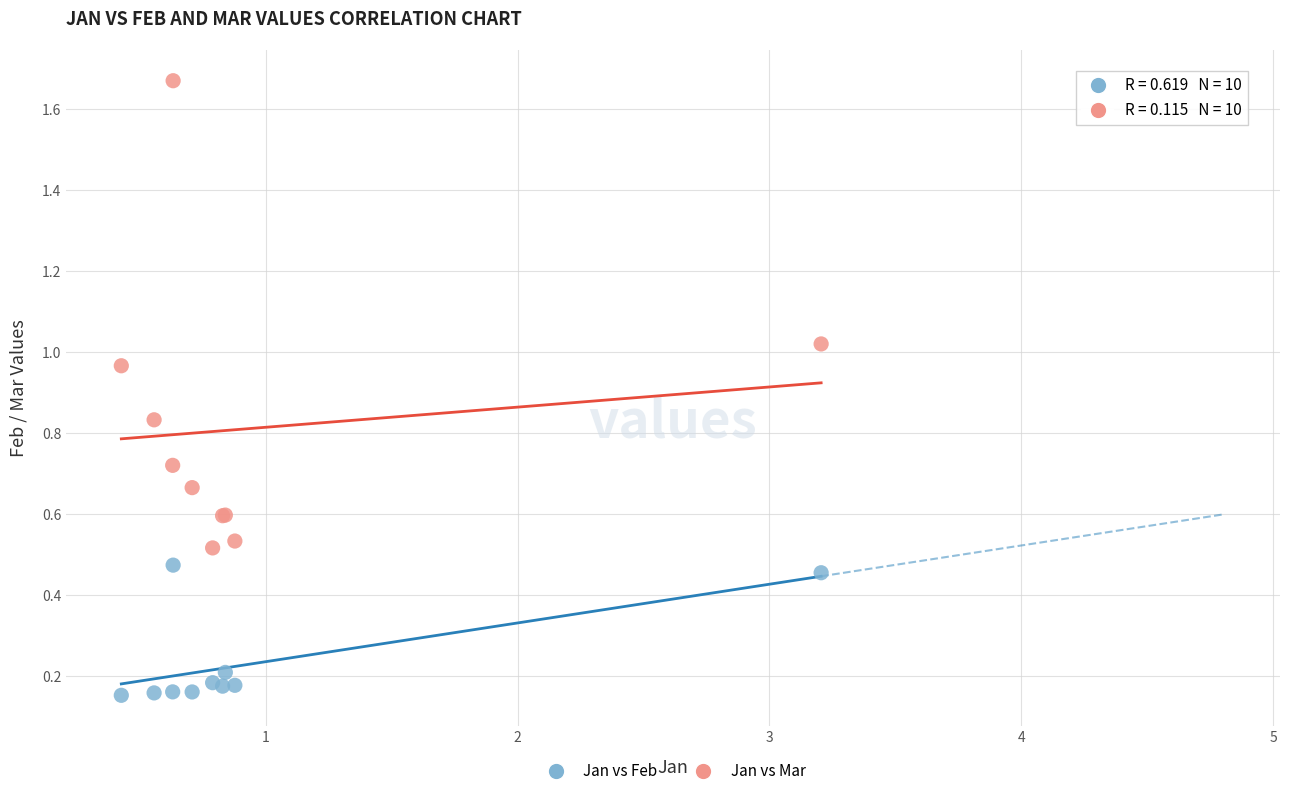

What are all the series names shown in the legend?

Jan vs Feb, Jan vs Mar